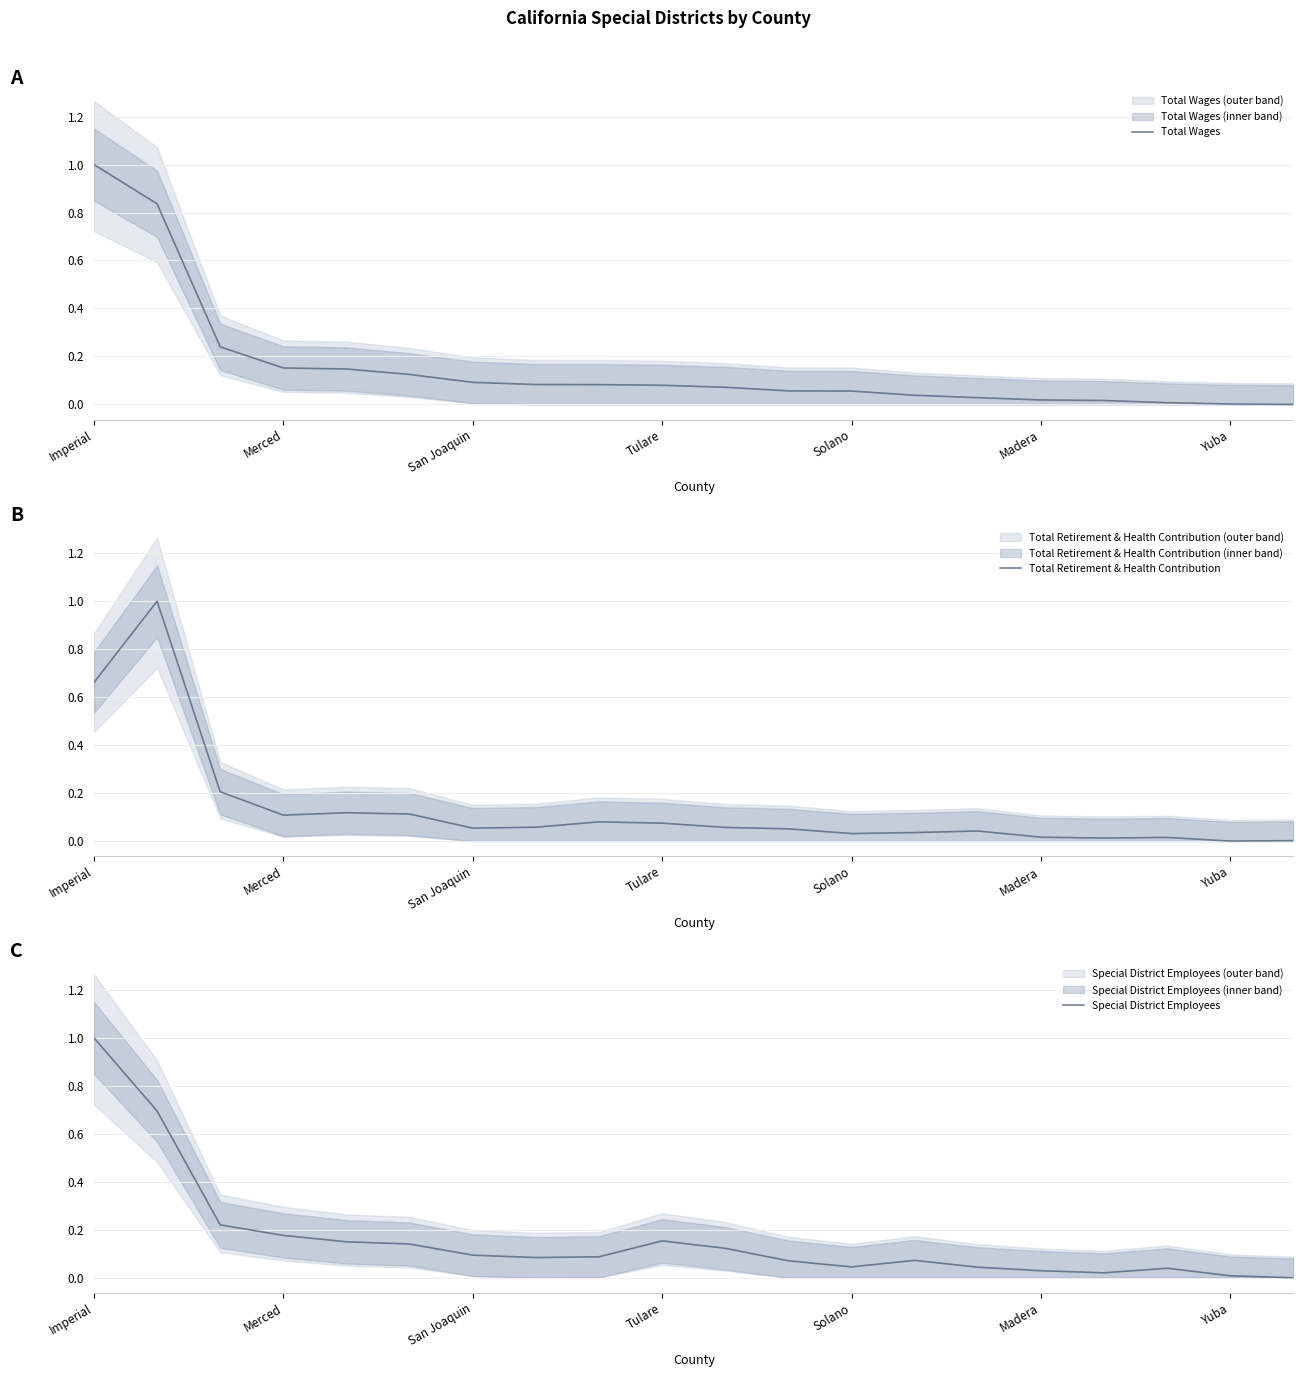

Which category has the highest value in the Total Wages series?

Imperial